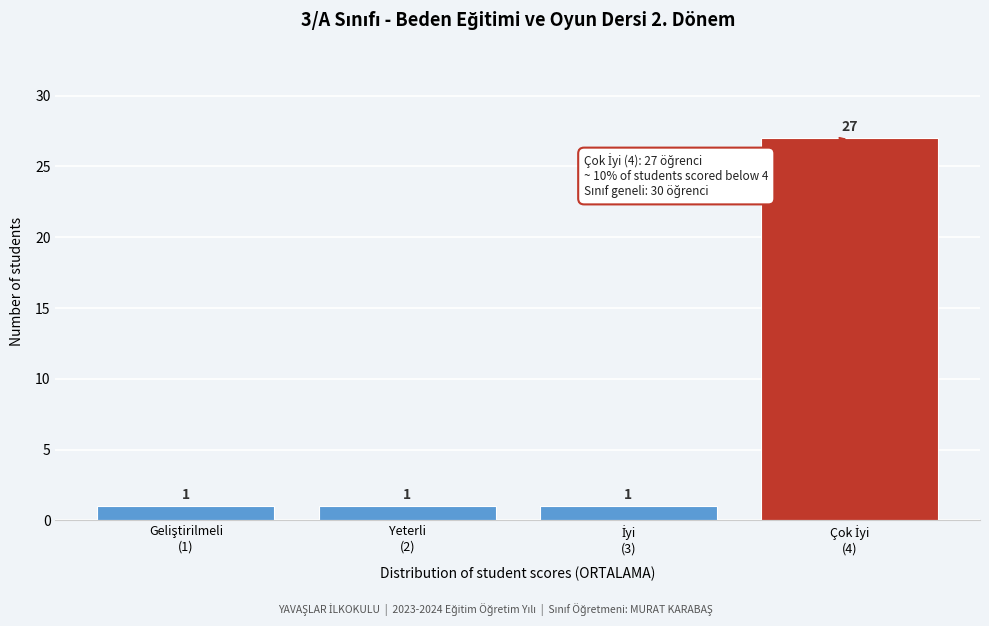

Reading left to right, what are all the values shown in this chart?

1	1	1	27